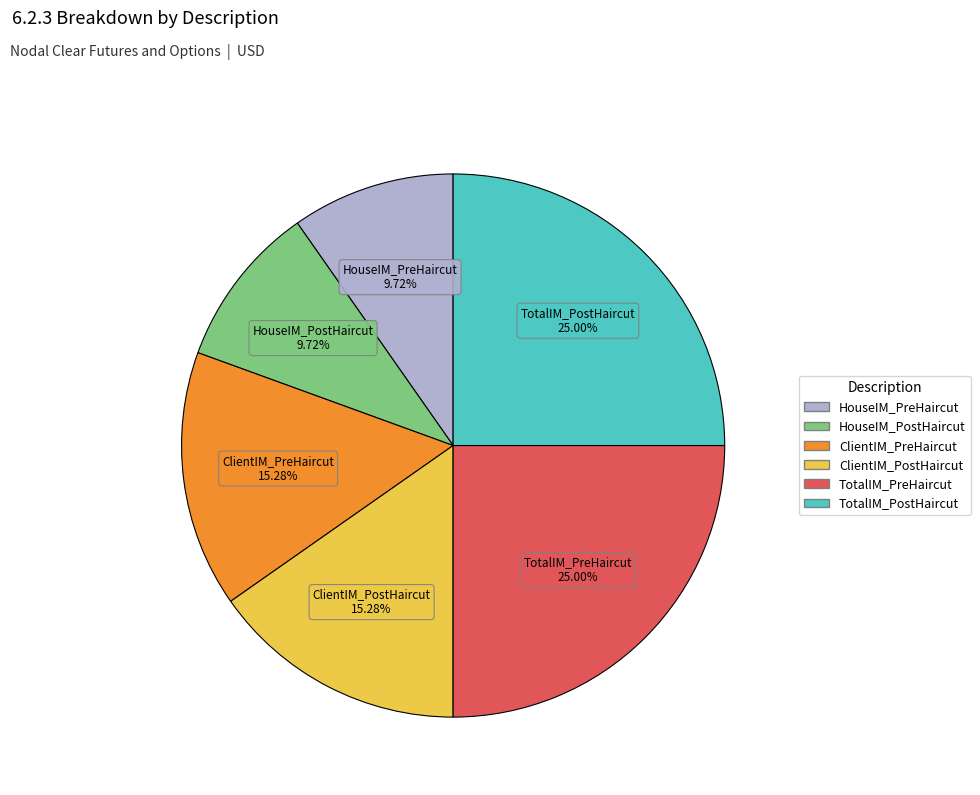

Is there a majority slice in this chart?

No